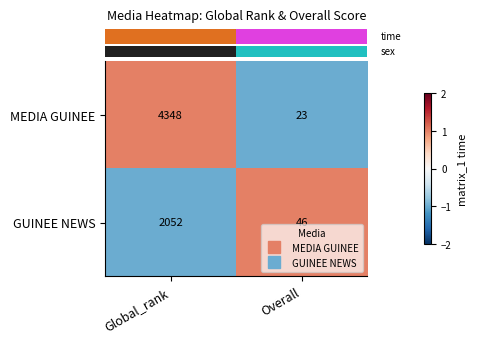

At which category is the sum across all series the highest?

Global_rank